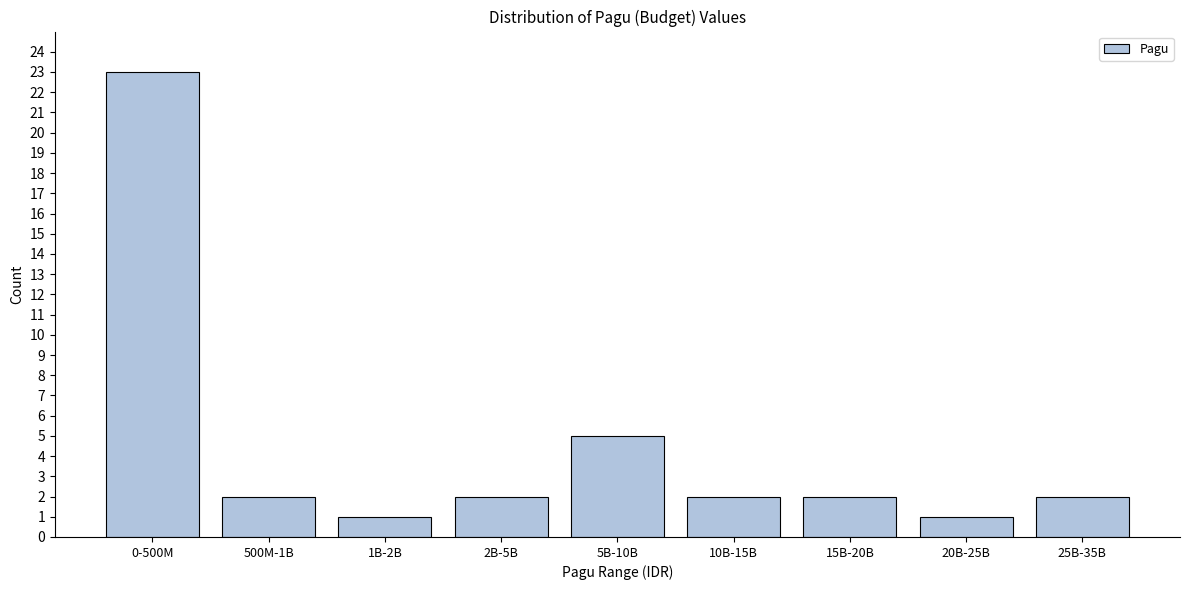

Reading left to right, list all the values displayed in this chart.

0-500M=23	500M-1B=2	1B-2B=1	2B-5B=2	5B-10B=5	10B-15B=2	15B-20B=2	20B-25B=1	25B-35B=2